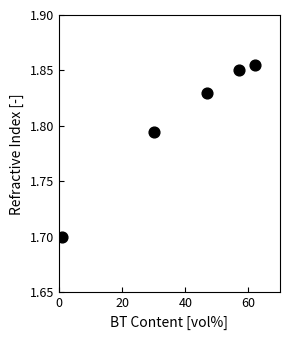

What is the range of X values (max minus min)?

61.0